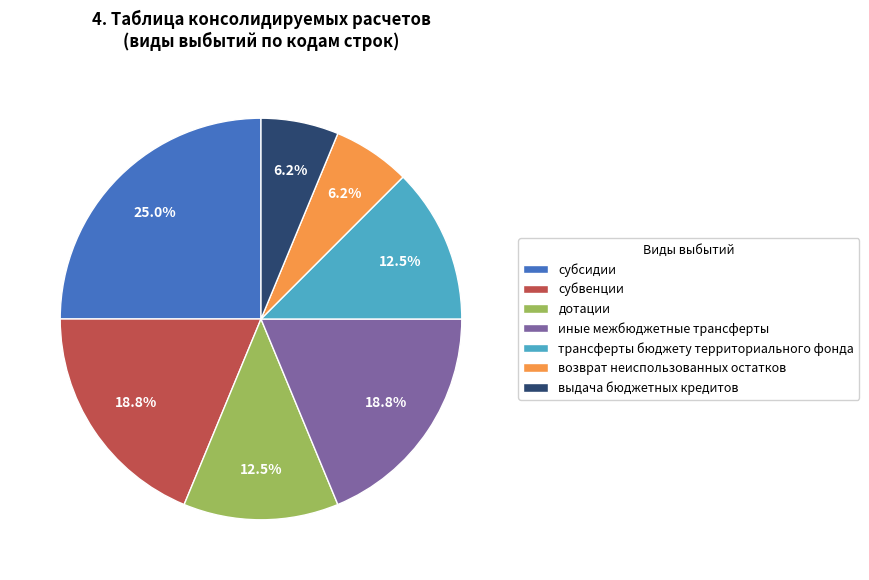

How many segments does this pie chart have?

7